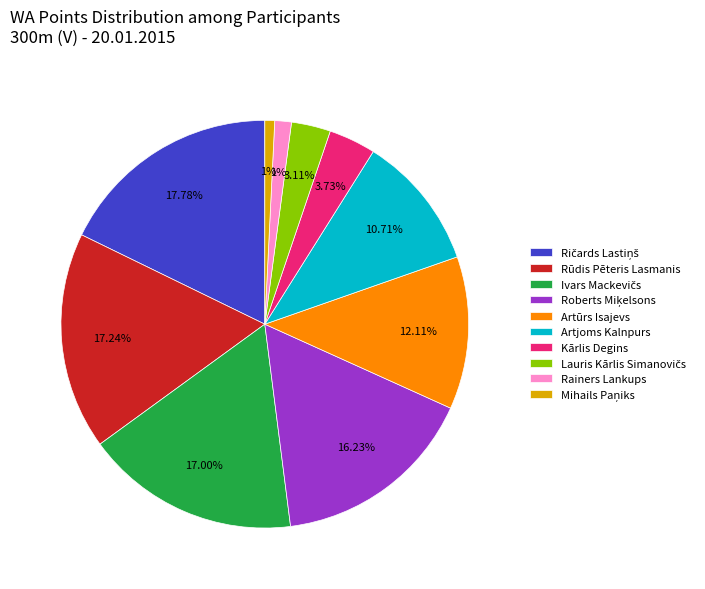

To the nearest percent, what is the difference between the largest and smallest slice percentages?

17%